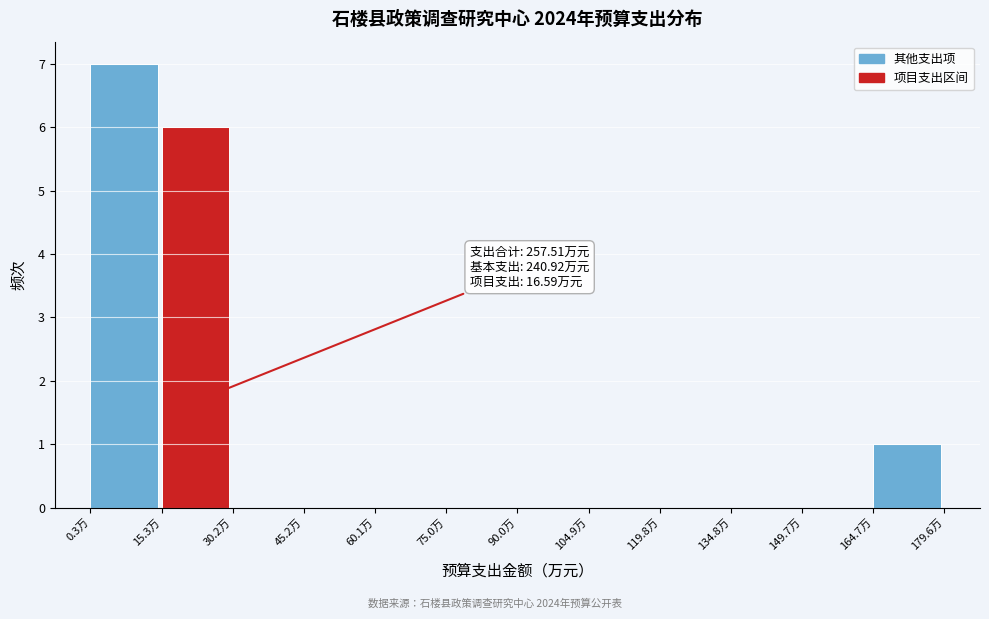

Over which range of the x-axis is the bar tallest?

0 to 16